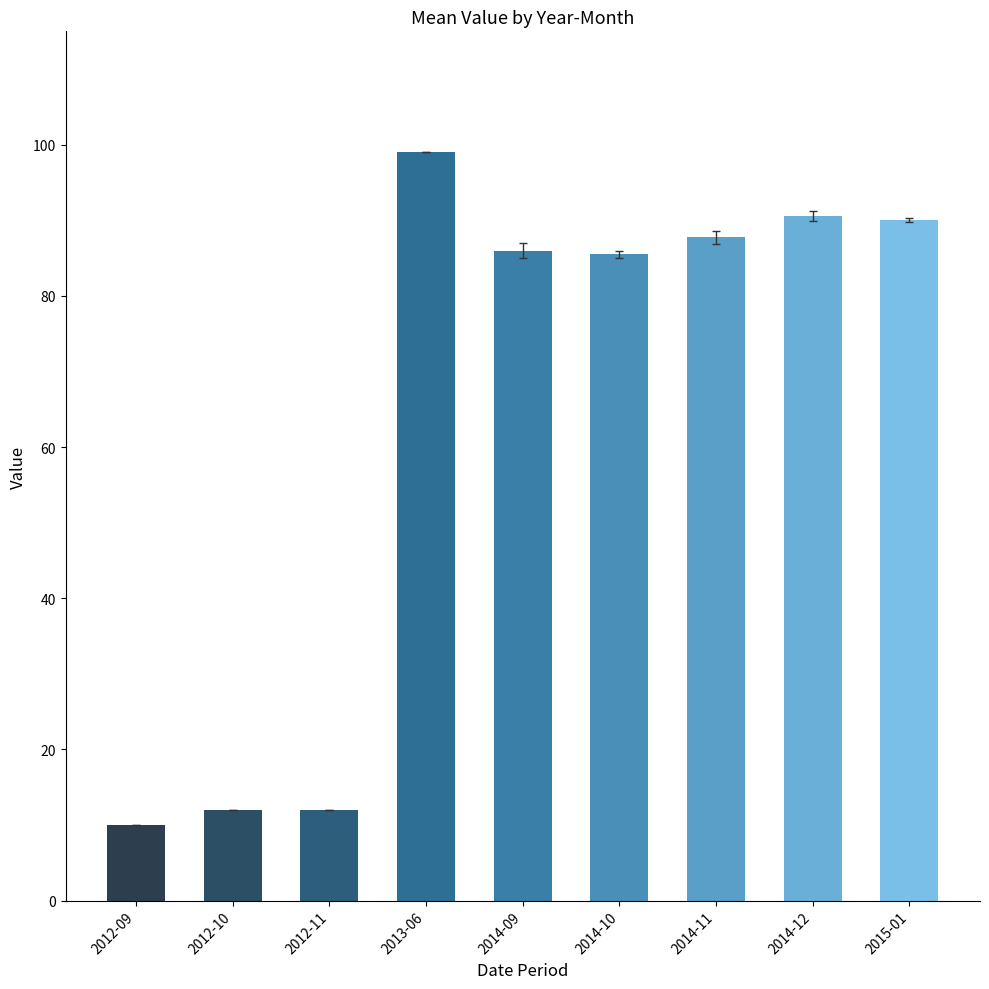

What is the ratio of the value at 2013-06 to the value at 2012-09?

9.9